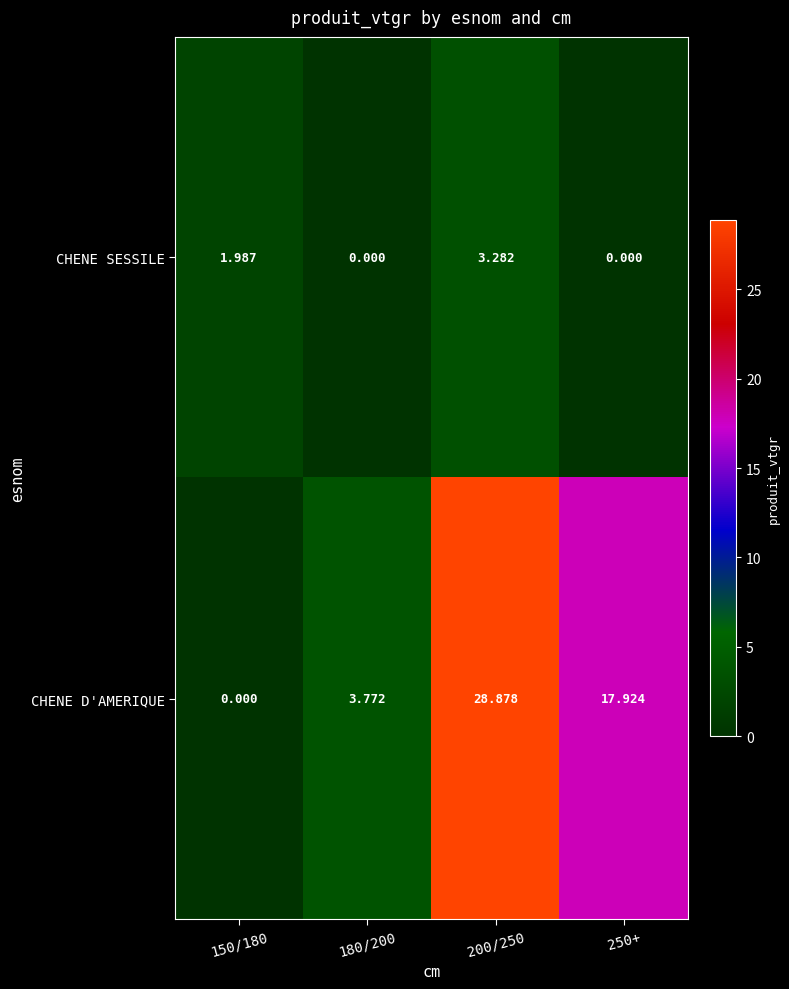

Is the value of CHENE D'AMERIQUE at 200/250 greater than the value of CHENE SESSILE at 200/250?

Yes